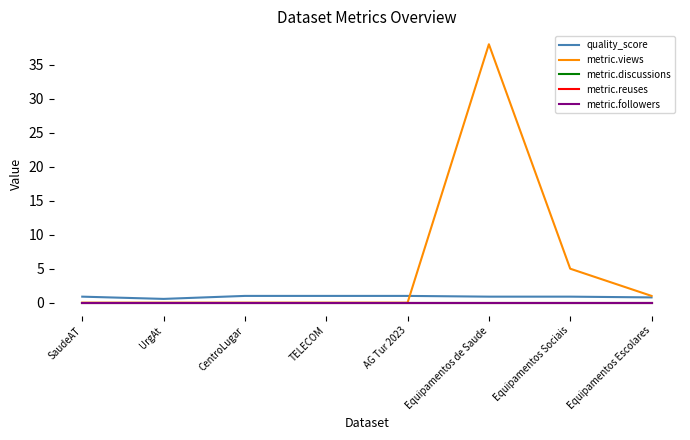

Does the chart have visible grid lines?

No